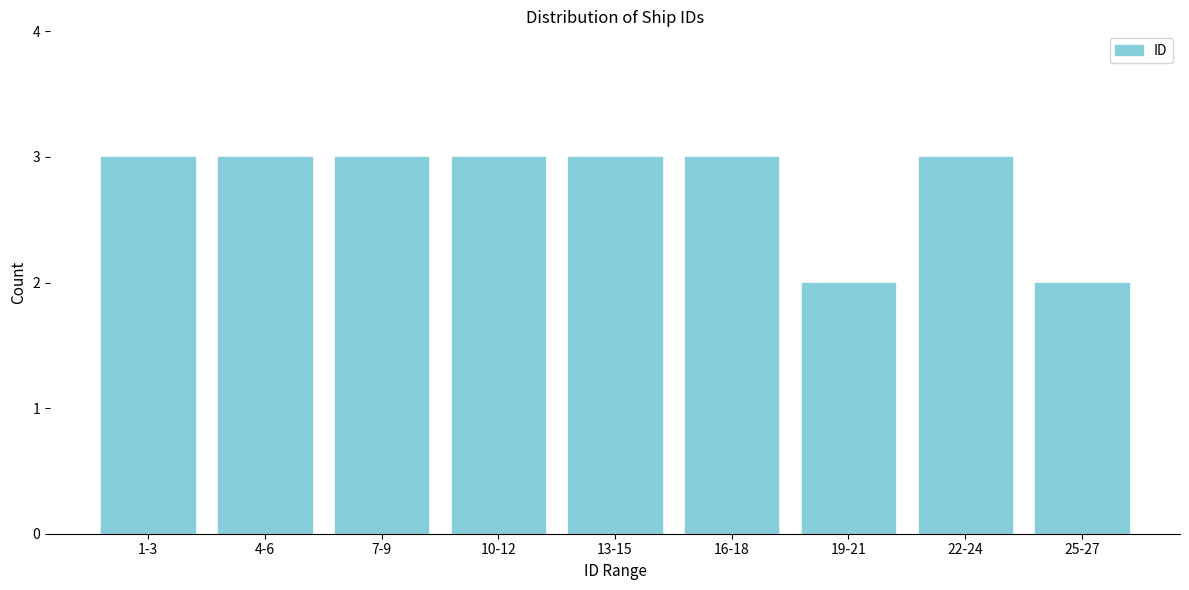

Reading left to right, list all the values displayed in this chart.

1-3=3	4-6=3	7-9=3	10-12=3	13-15=3	16-18=3	19-21=2	22-24=3	25-27=2